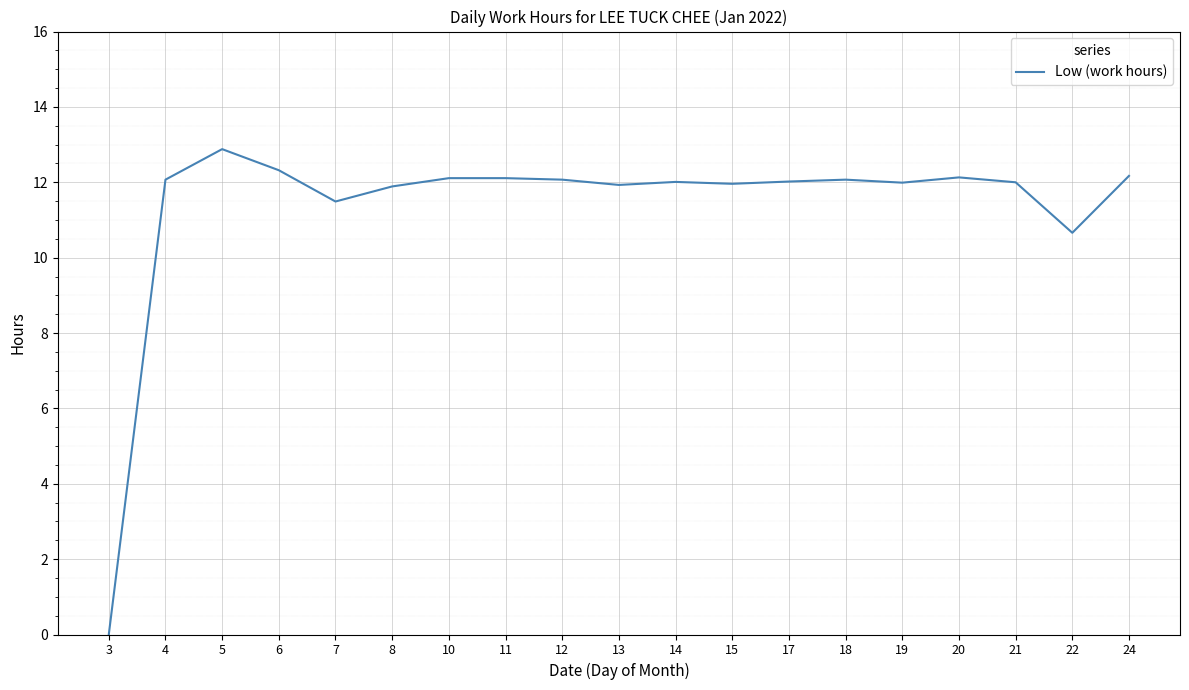

Is this an area chart (filled region under the line)?

No